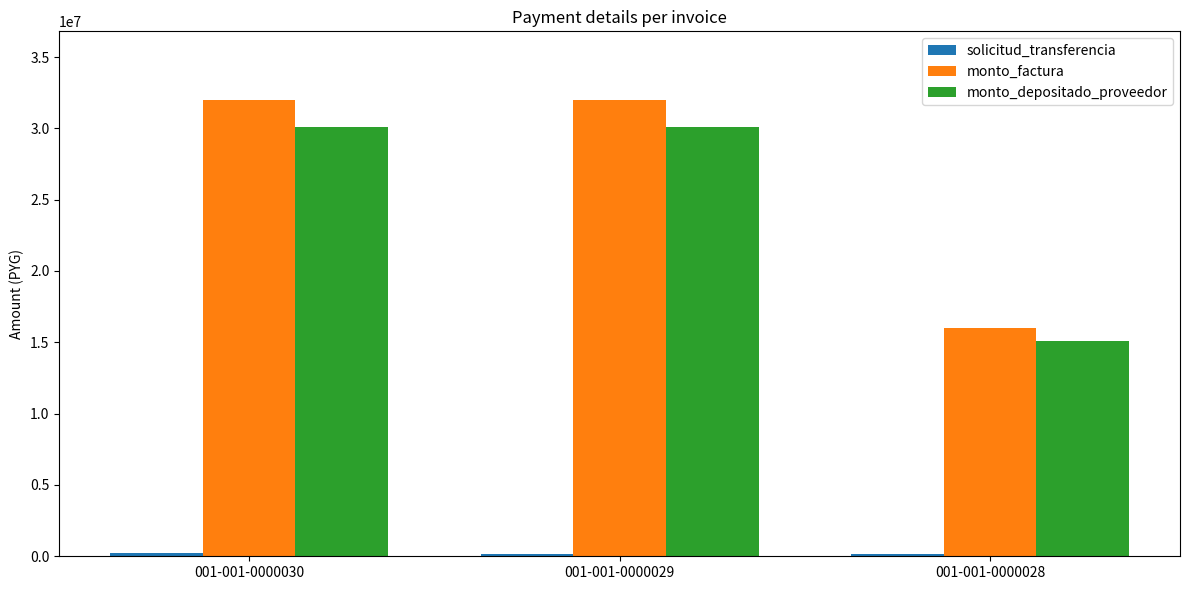

What is the sum of all monto_depositado_proveedor values?

75283636